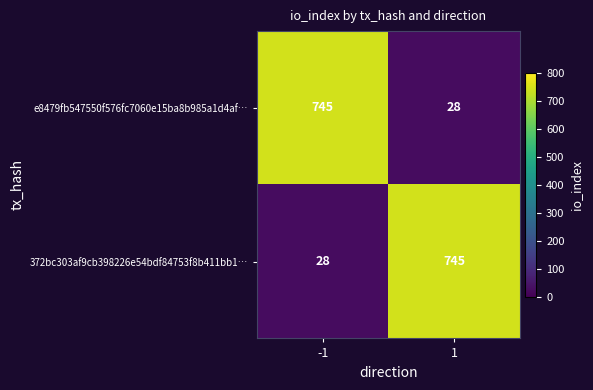

What is the highest value of the 372bc303af9cb398226e54bdf84753f8b411bb1… series?

745